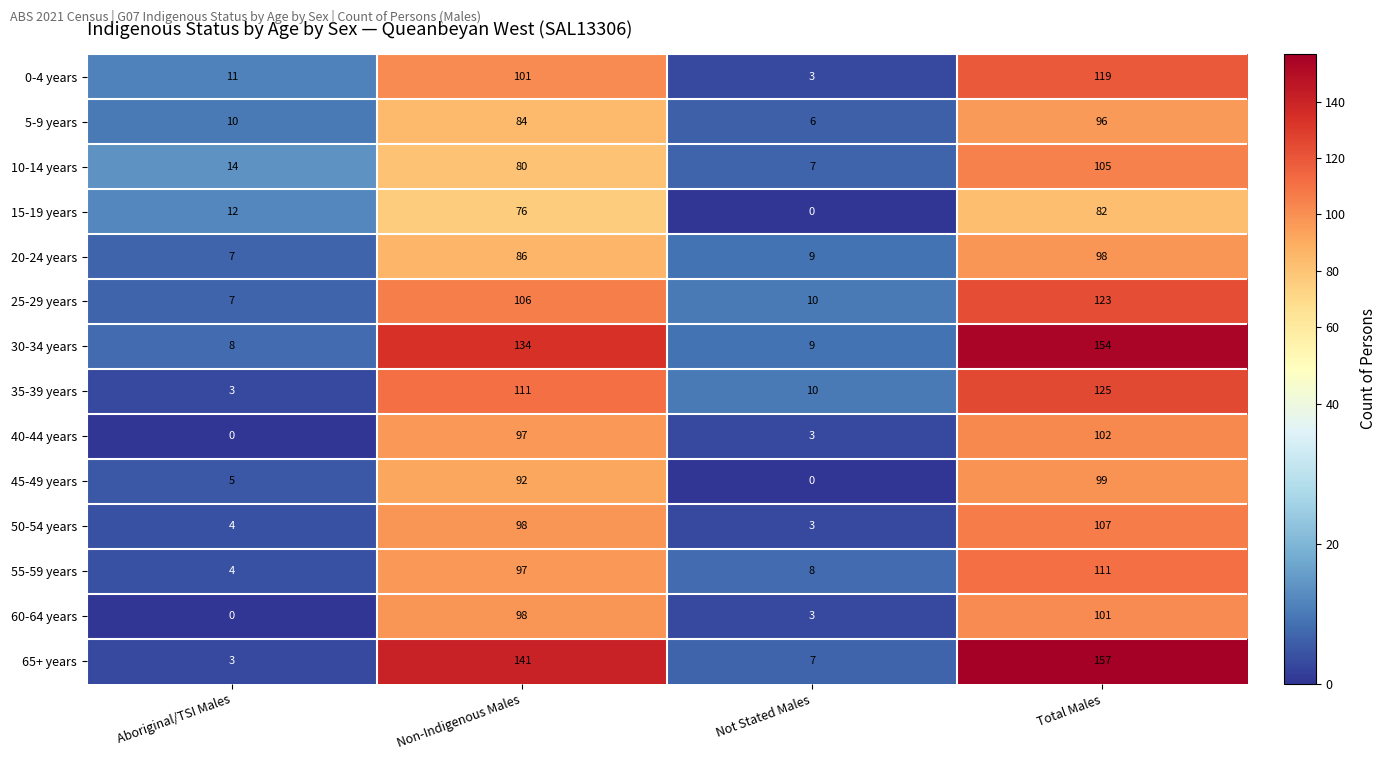

At how many categories does at least one series exceed 110?

2